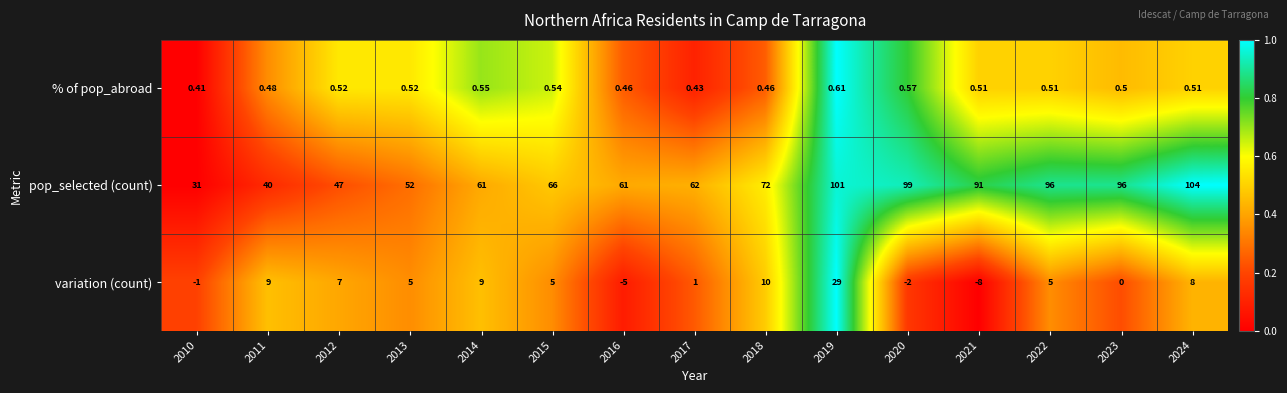

Which series has the largest total across all categories?

pop_selected (count)